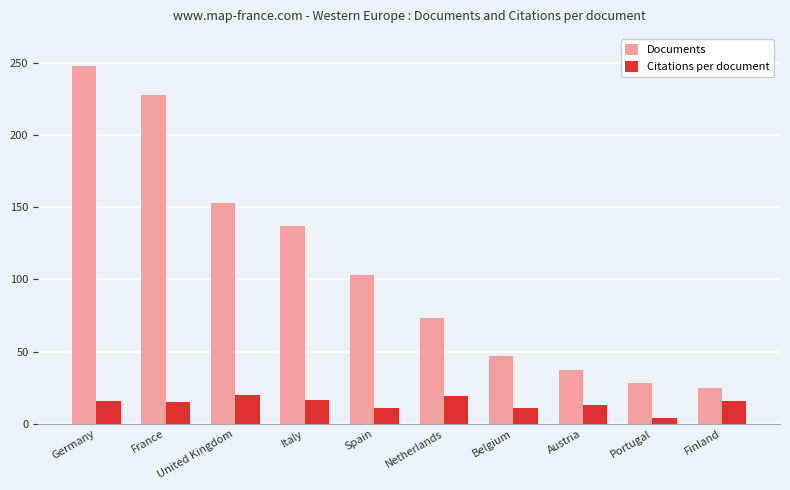

Count the number of data series in this chart.

2